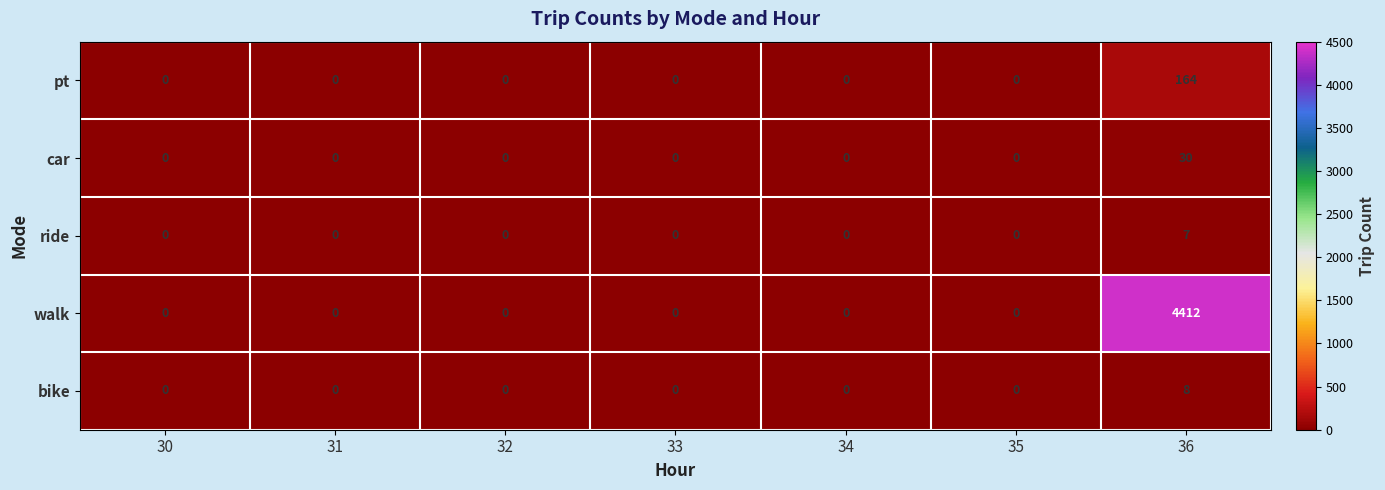

Between 33 and 36, which series saw the biggest shift?

walk